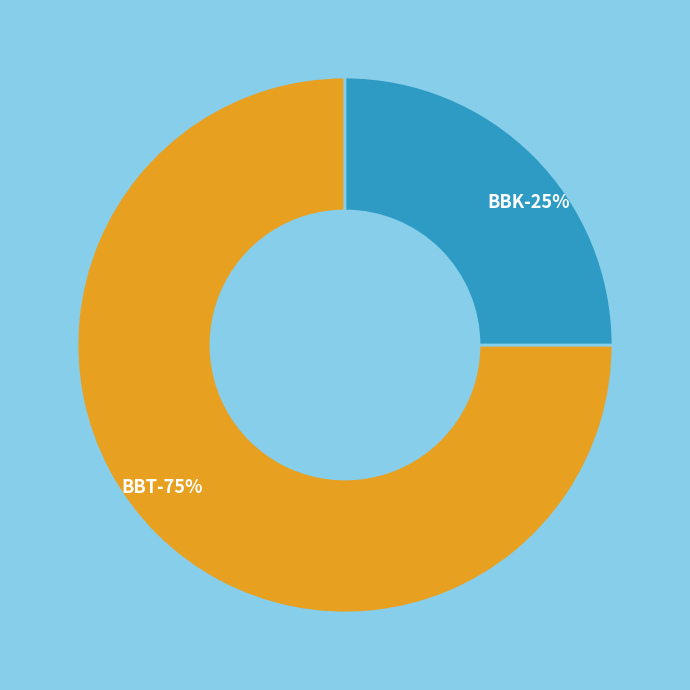

How many slices are in this pie chart?

2